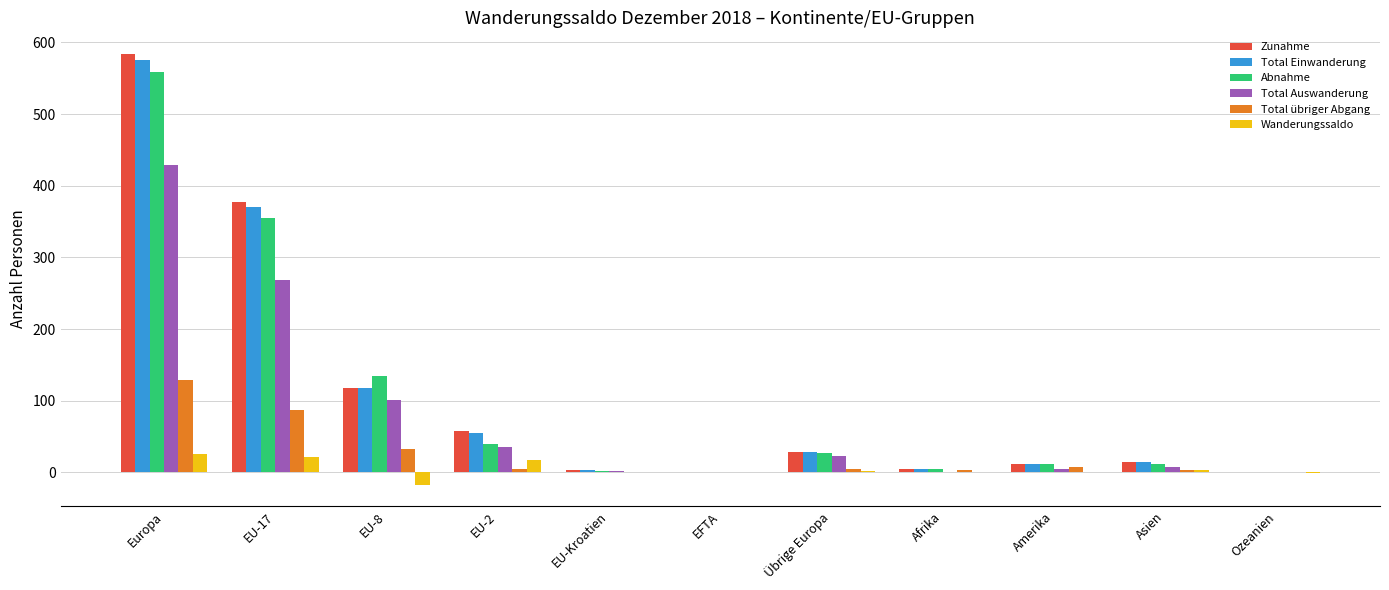

At which category is the sum across all series the highest?

Europa